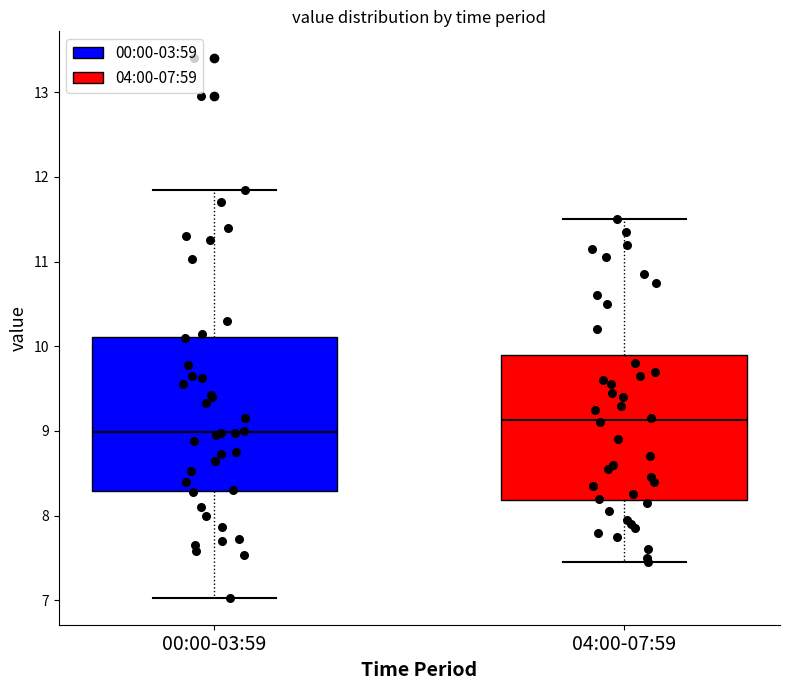

Reading left to right, transcribe this box plot: for each box, give where its median line is, the range the box spans, and where its two whiskers end, as read against the y-axis. The values are not printed on the chart, so give them approximately, as read against the axis.

00:00-03:59: median 9.0, box 8.3 to 10.1, whiskers 7.0 to 11.9
04:00-07:59: median 9.1, box 8.2 to 9.9, whiskers 7.5 to 11.5